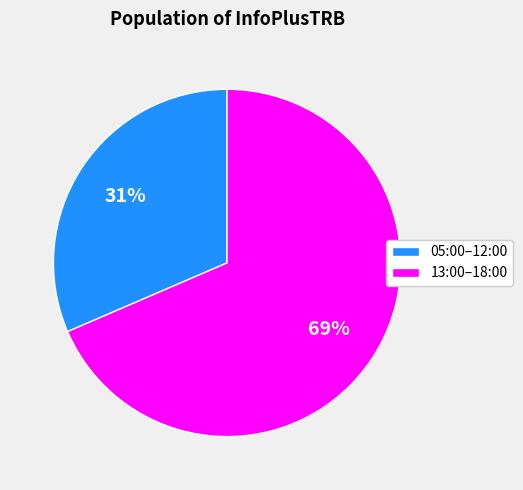

Is it true that 13:00–18:00 is 78% of the pie?

False